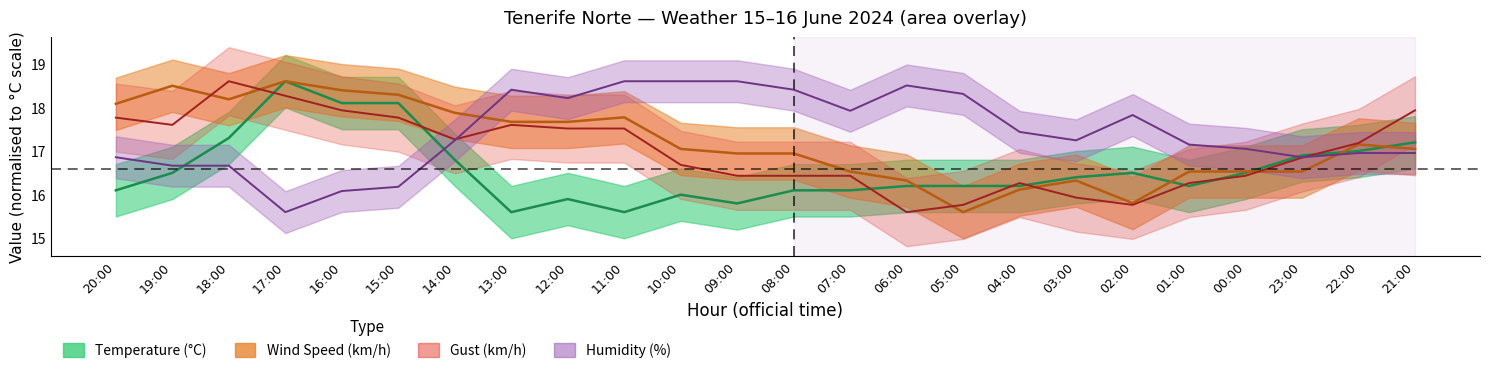

Between 20:00 and 09:00, which series saw the biggest shift?

Humidity (%)